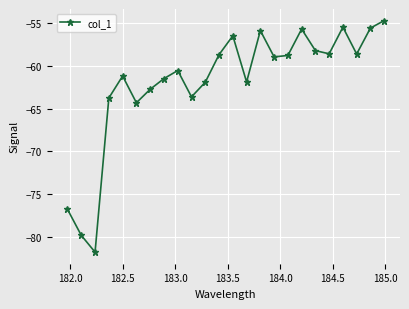

How many points are higher than both their immediate neighbors (excluding endpoints)?

6